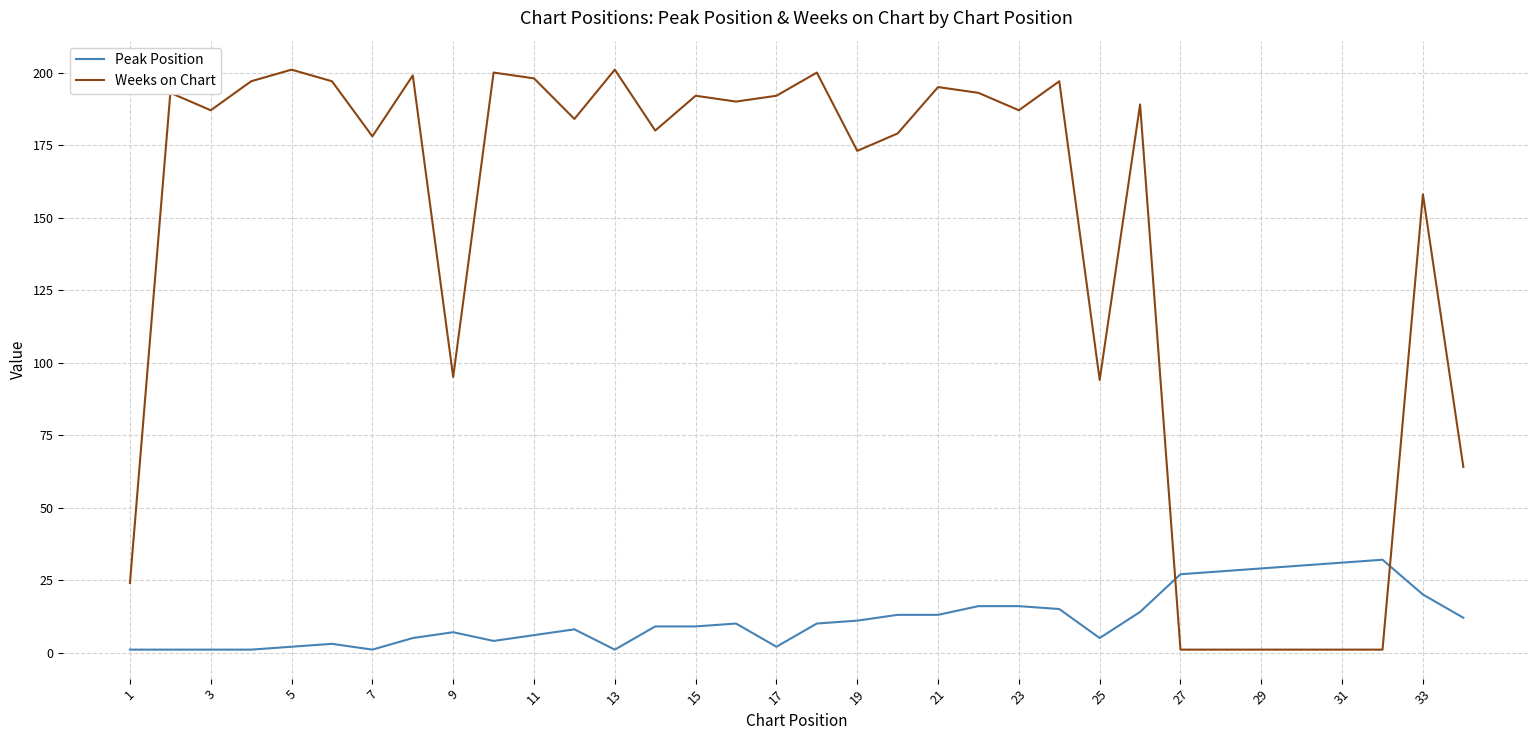

Count the number of categories in the chart.

34